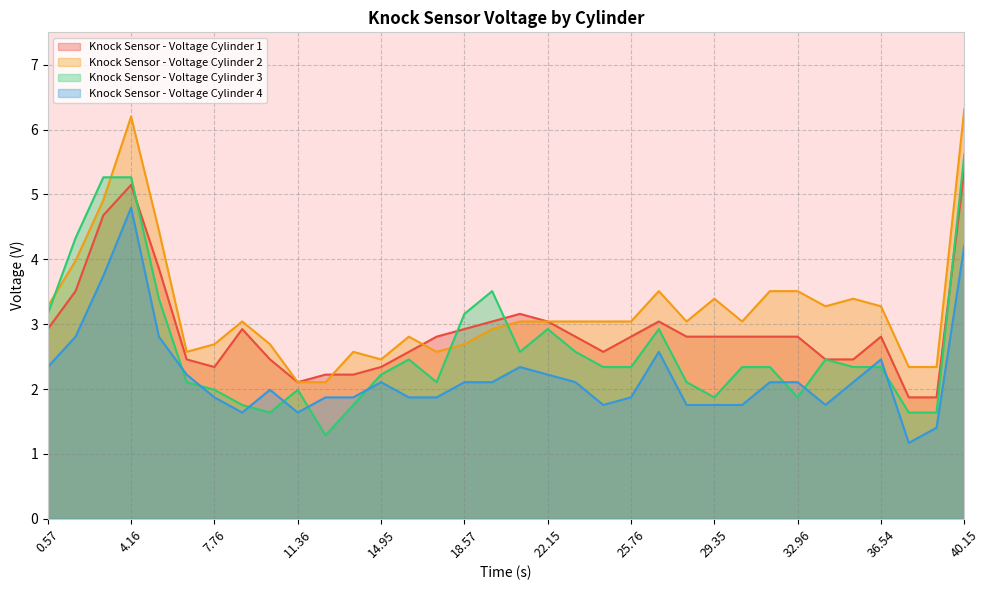

At which label does Knock Sensor - Voltage Cylinder 4 first exceed 2?

0.57